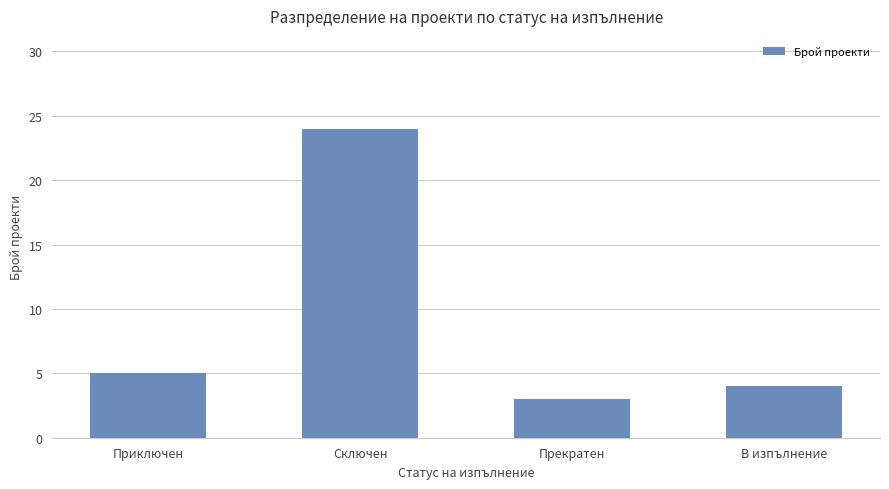

What position from the left is В изпълнение?

4